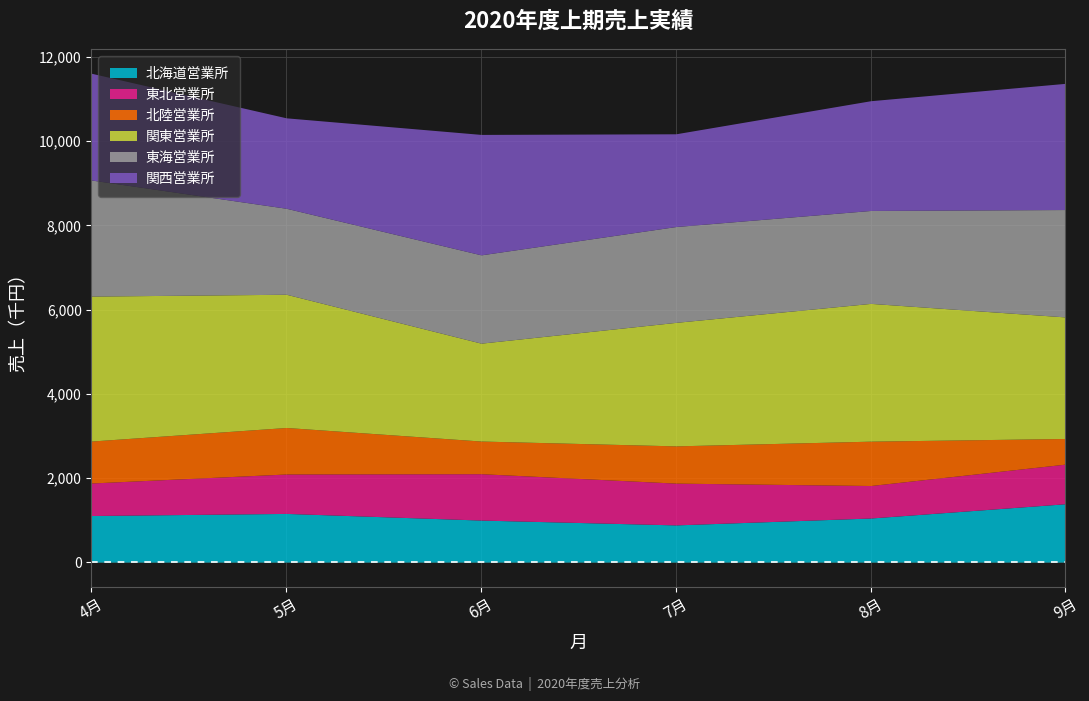

What is the total value across all series at 4月?

11615